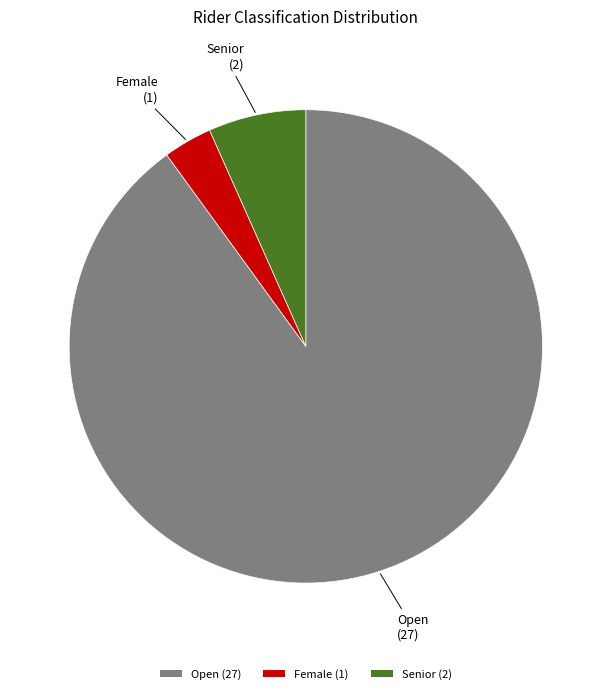

Which has a higher value, Female or Open?

Open